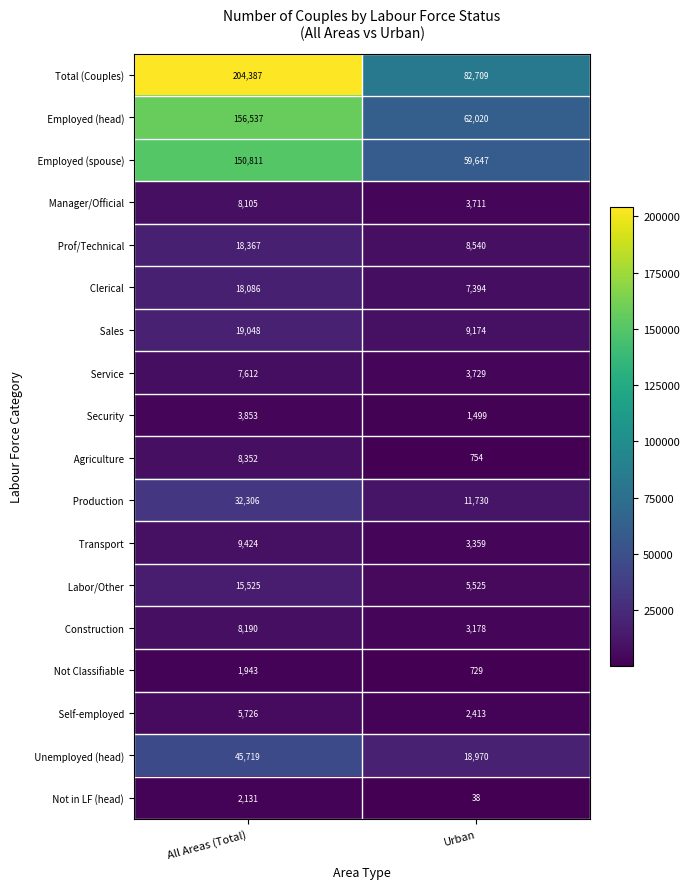

How many data points does each series have?

2